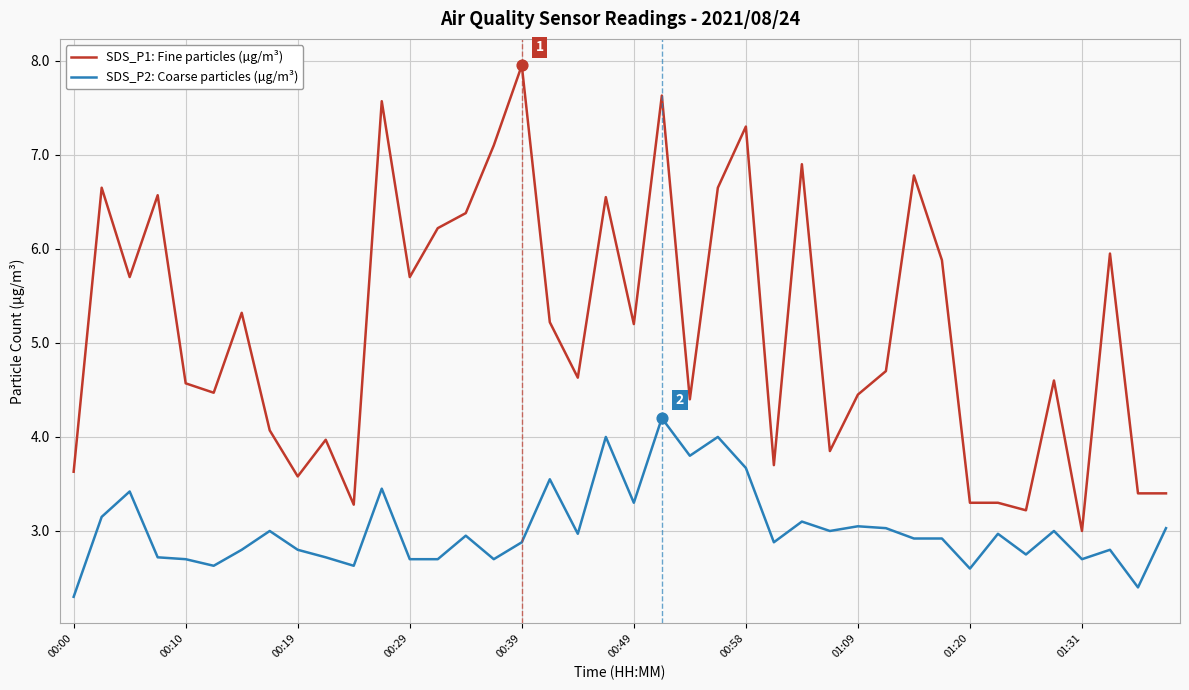

Which series has the largest range (max minus min)?

SDS_P1: Fine particles (µg/m³)